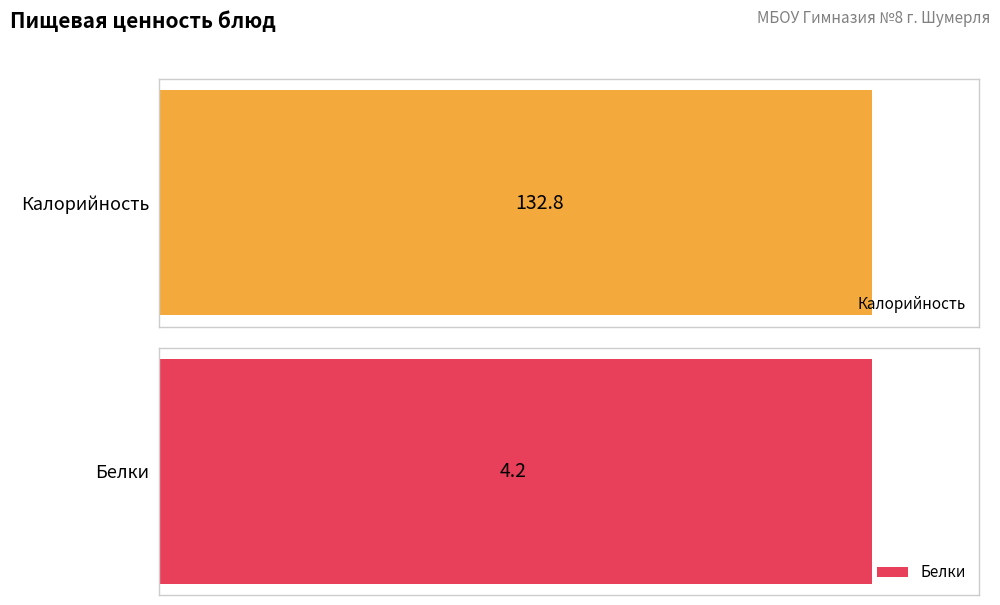

What are all the series names shown in the legend?

Калорийность, Белки